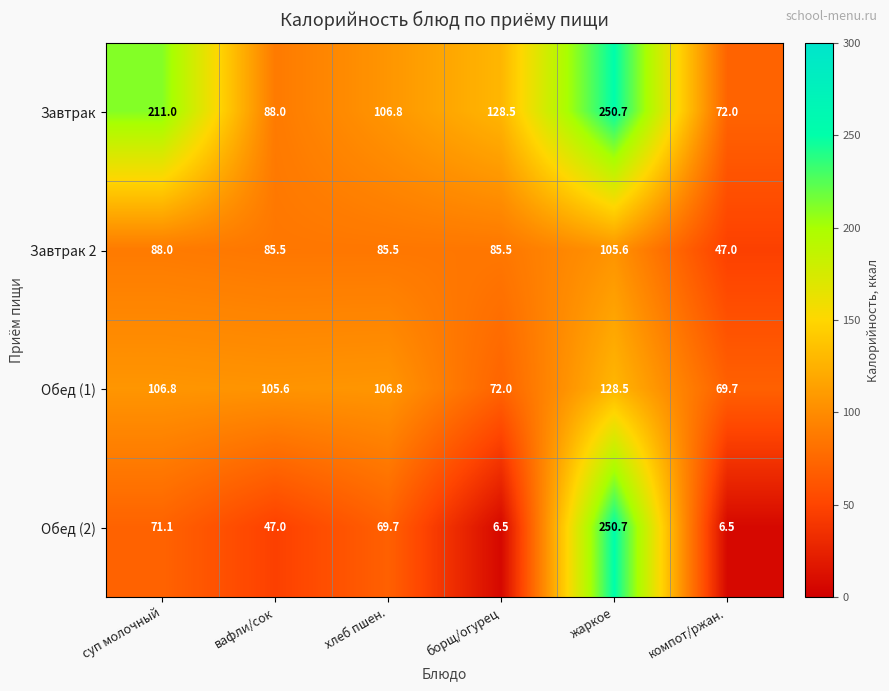

What is the greatest value displayed?

250.7